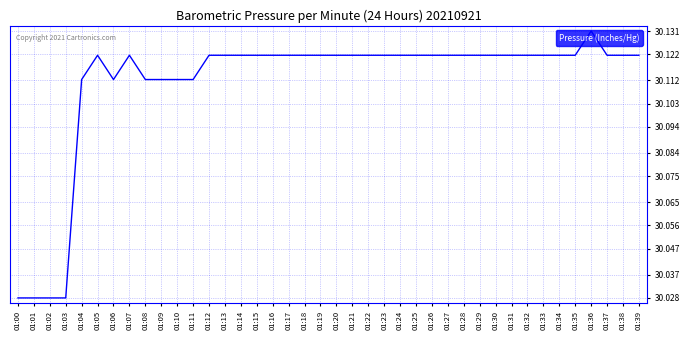

What is the ratio of the value at 01:30 to the value at 01:10?

1.0